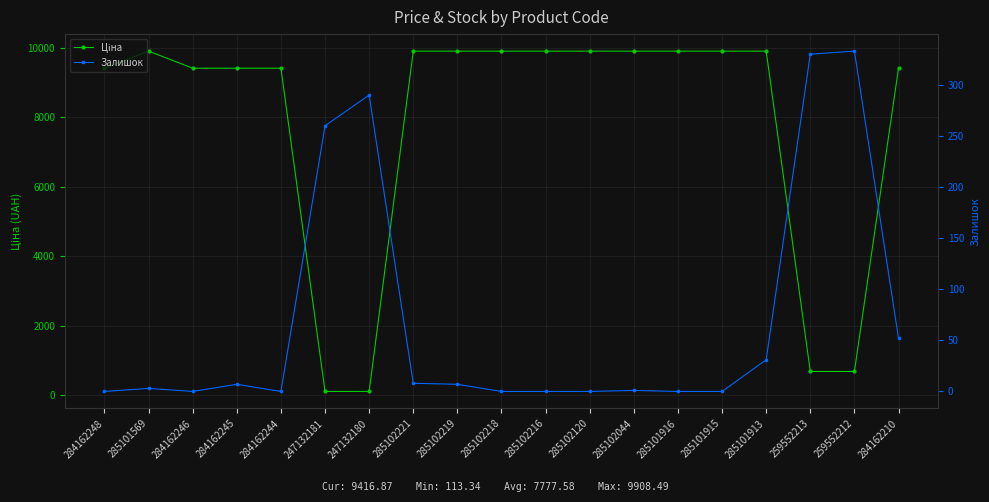

What is the difference between the maximum and minimum values in the Ціна series?

9795.1